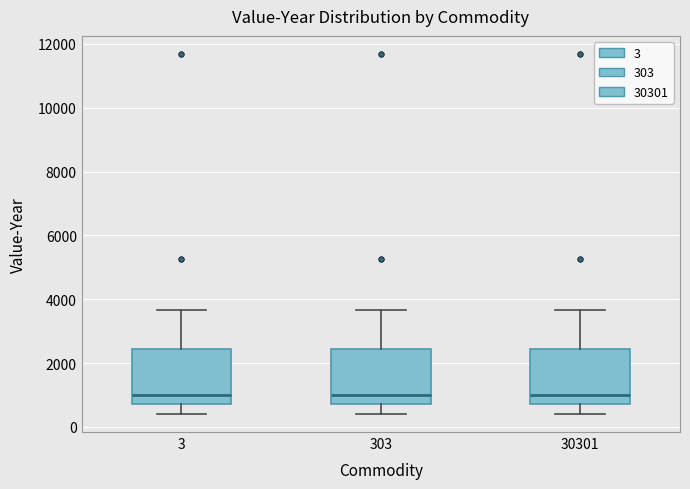

Reading left to right, transcribe this box plot: for each box, give where its median line is, the range the box spans, and where its two whiskers end, as read against the y-axis. The values are not printed on the chart, so give them approximately, as read against the axis.

3: median 1000, box 800 to 2400, whiskers 400 to 3600
303: median 1000, box 800 to 2400, whiskers 400 to 3600
30301: median 1000, box 800 to 2400, whiskers 400 to 3600